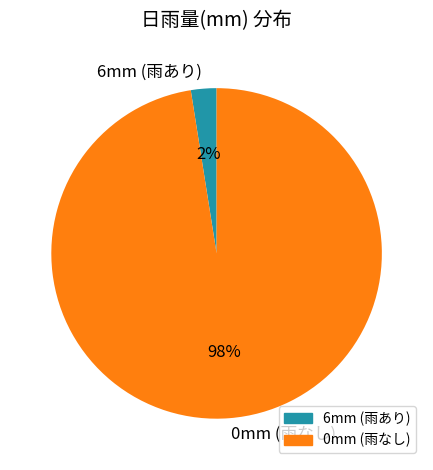

Rank the categories by value from highest to lowest.

0mm (雨なし), 6mm (雨あり)